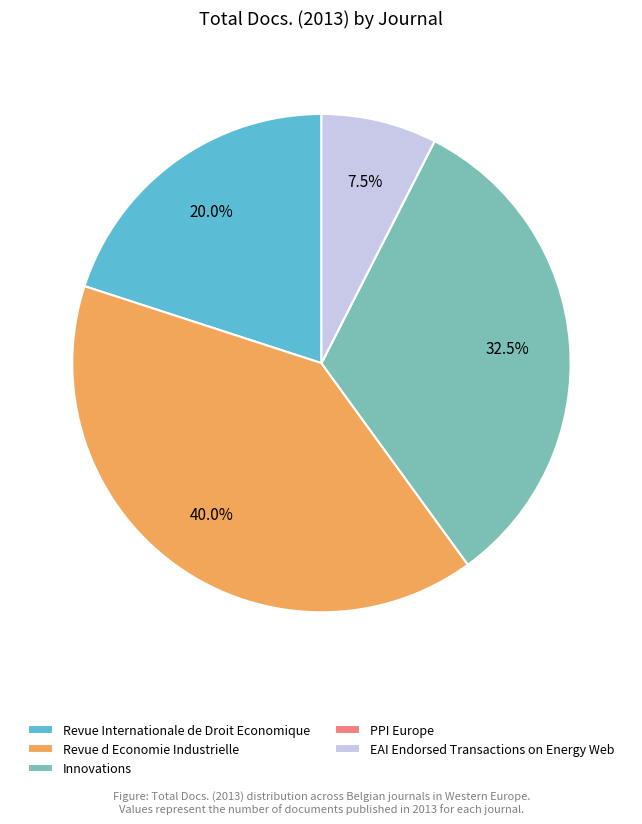

What percentage do EAI Endorsed Transactions on Energy Web and Revue Internationale de Droit Economique together represent?

27.5%